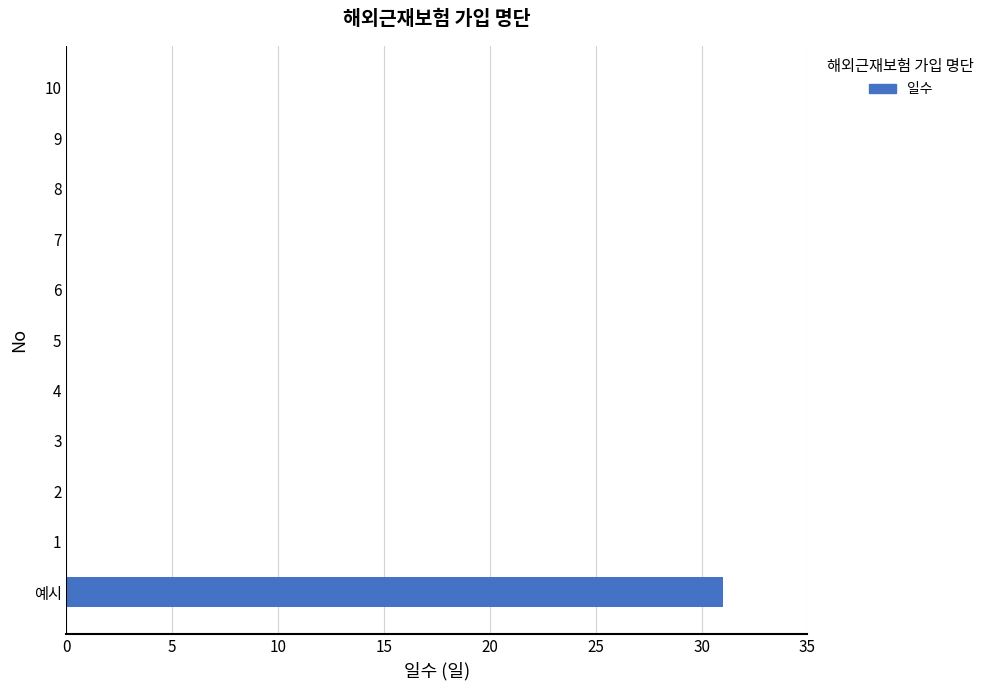

Reading bottom to top, what are all the values shown in this chart?

예시=31	1=0	2=0	3=0	4=0	5=0	6=0	7=0	8=0	9=0	10=0